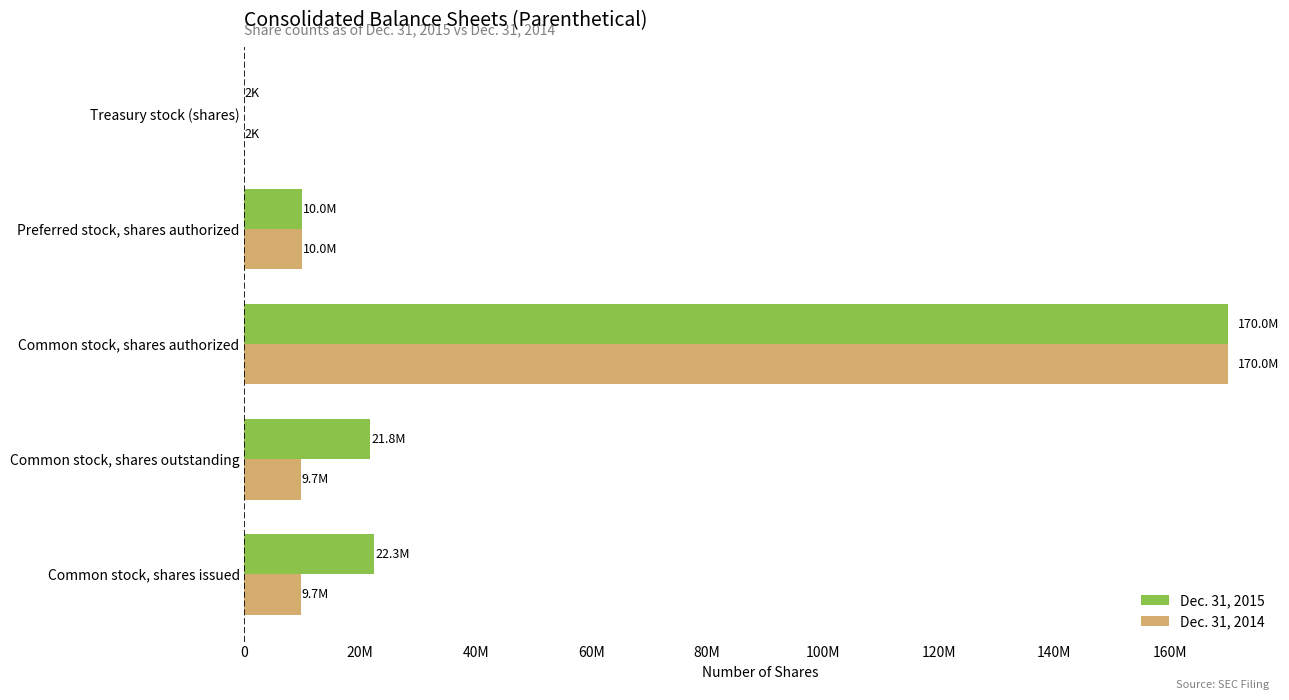

What are all the series names shown in the legend?

Dec. 31, 2015, Dec. 31, 2014